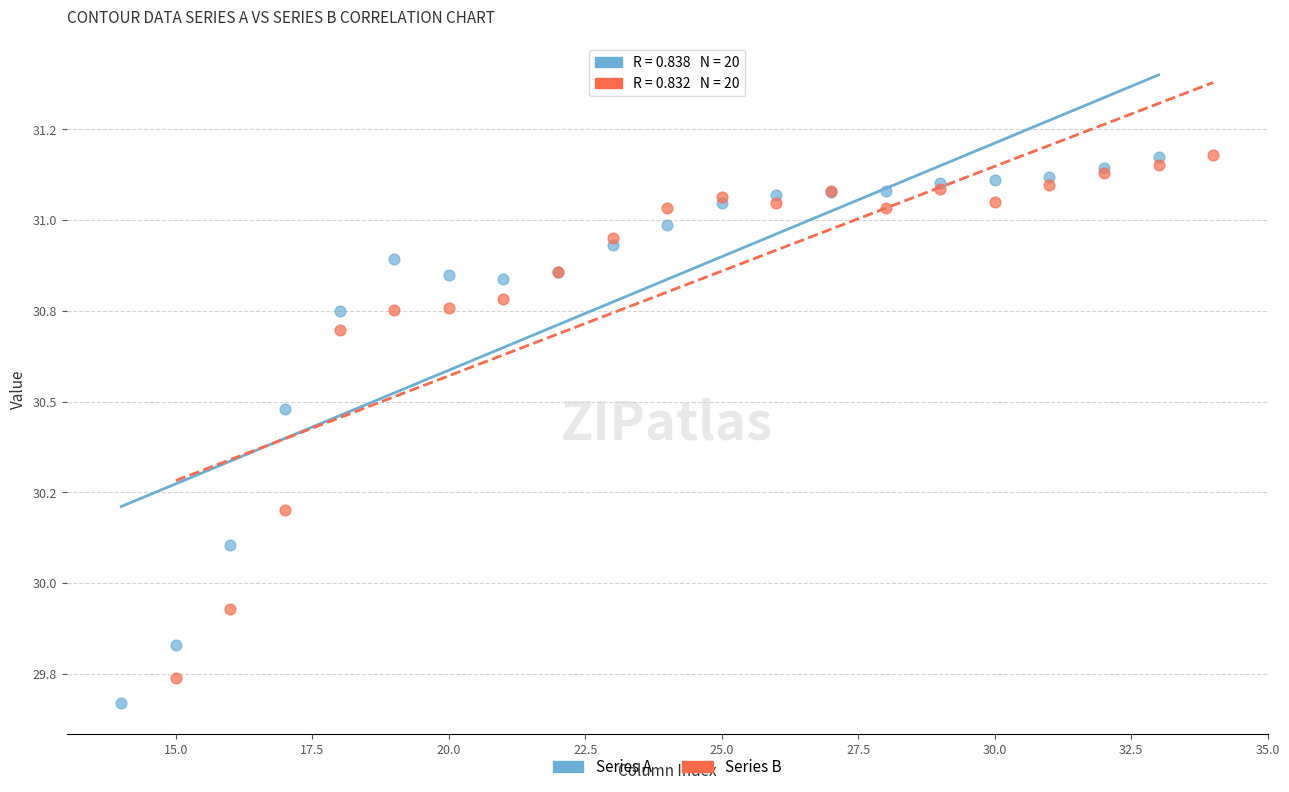

What are all the series names shown in the legend?

Series A, Series B